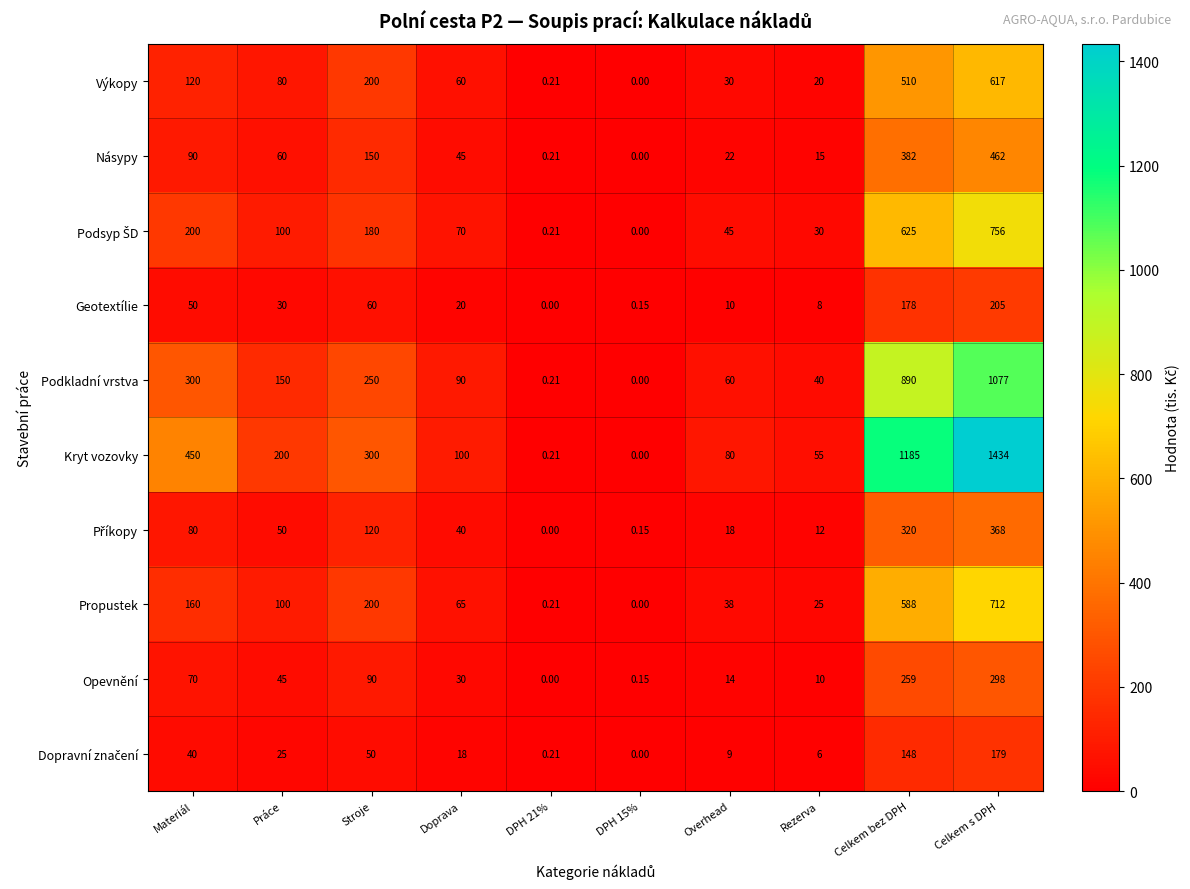

Which series has the largest total across all categories?

Kryt vozovky